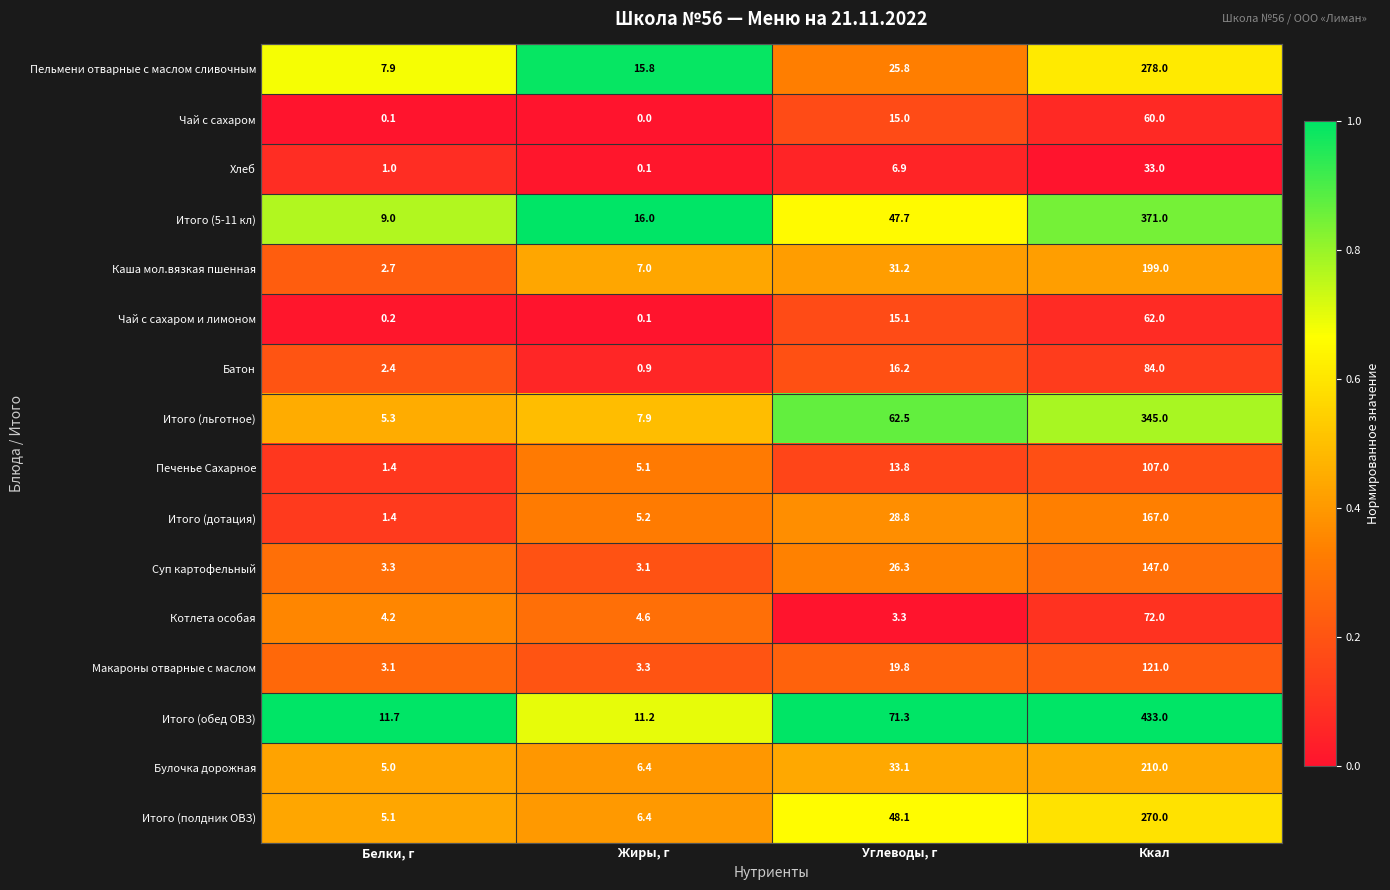

Which label corresponds to the largest value in the chart?

Ккал